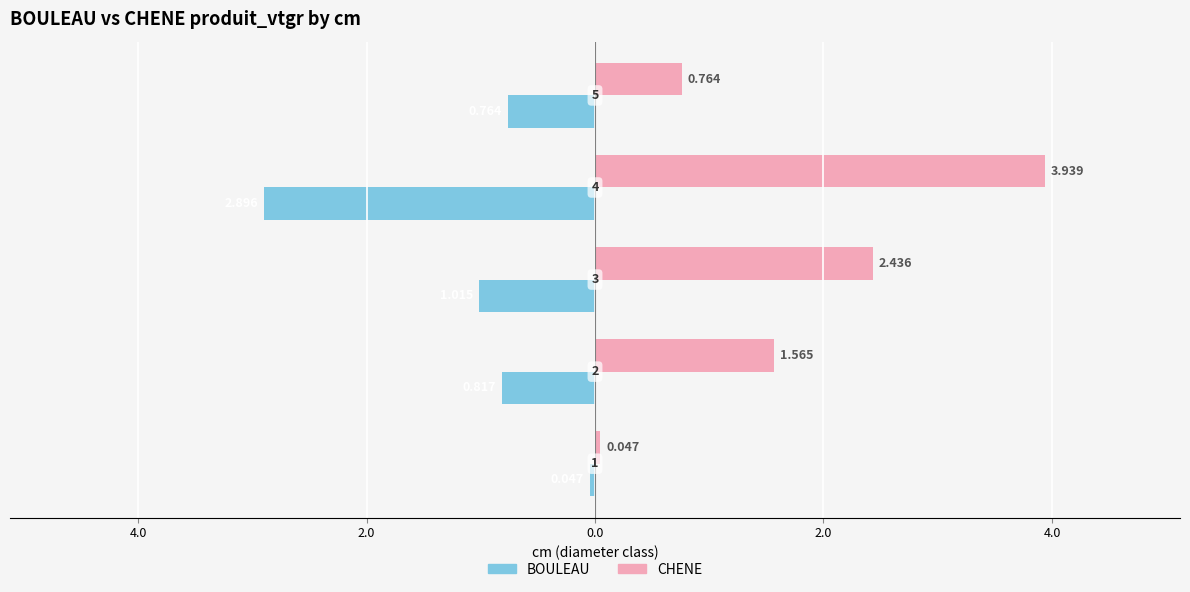

Rank the series by their maximum value, from highest to lowest.

CHENE, BOULEAU